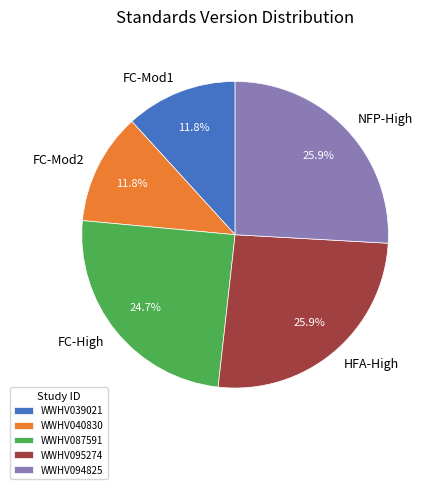

Is it true that WWHV094825 is 19% of the pie?

False